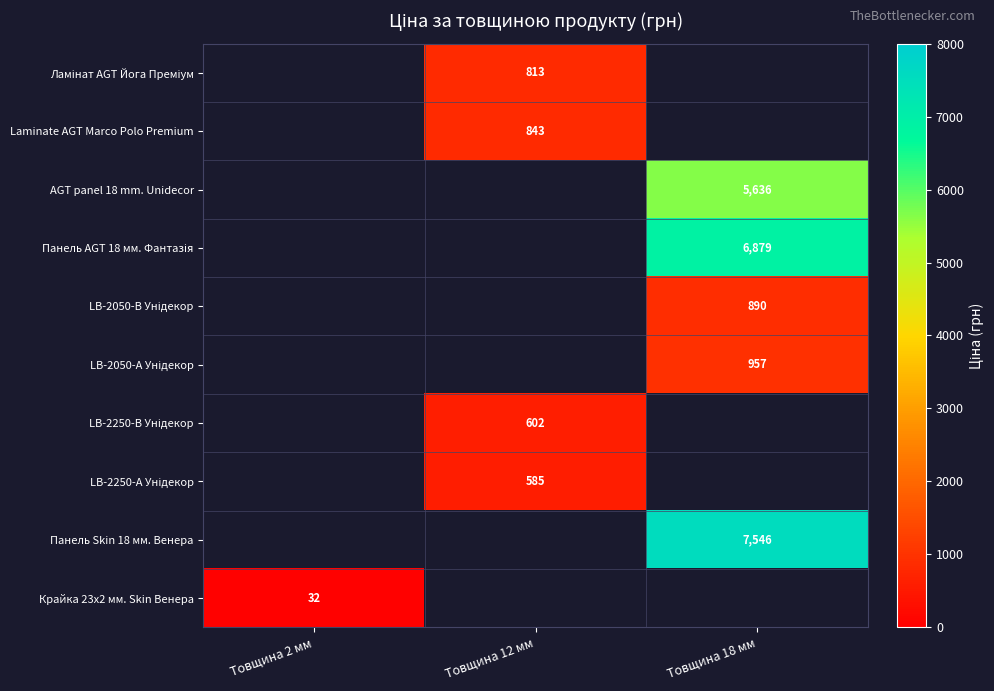

Is it true that AGT panel 18 mm. Unidecor equals 3536.4 at Товщина 18 мм?

False